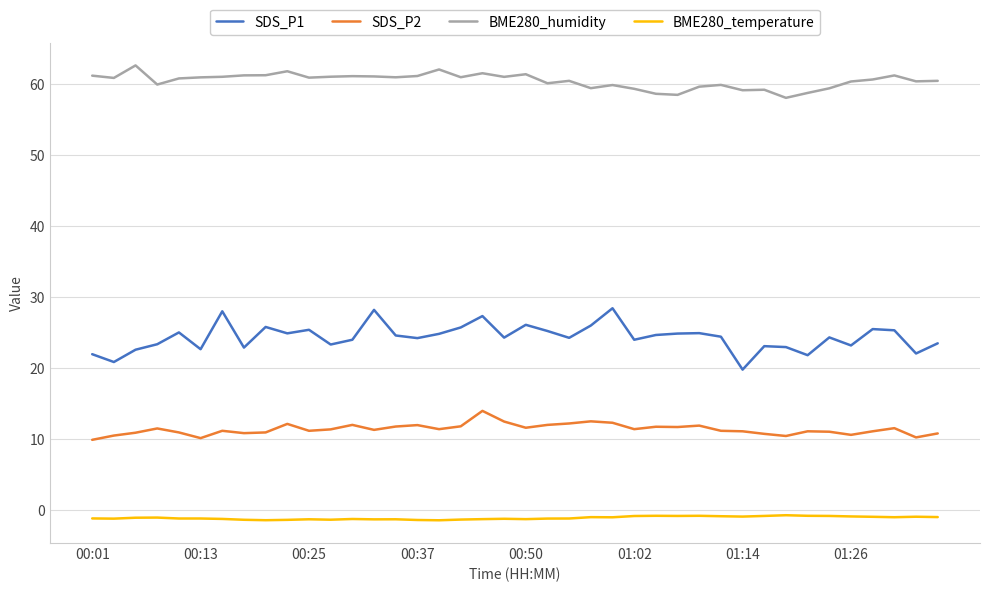

Which series has the largest total across all categories?

BME280_humidity